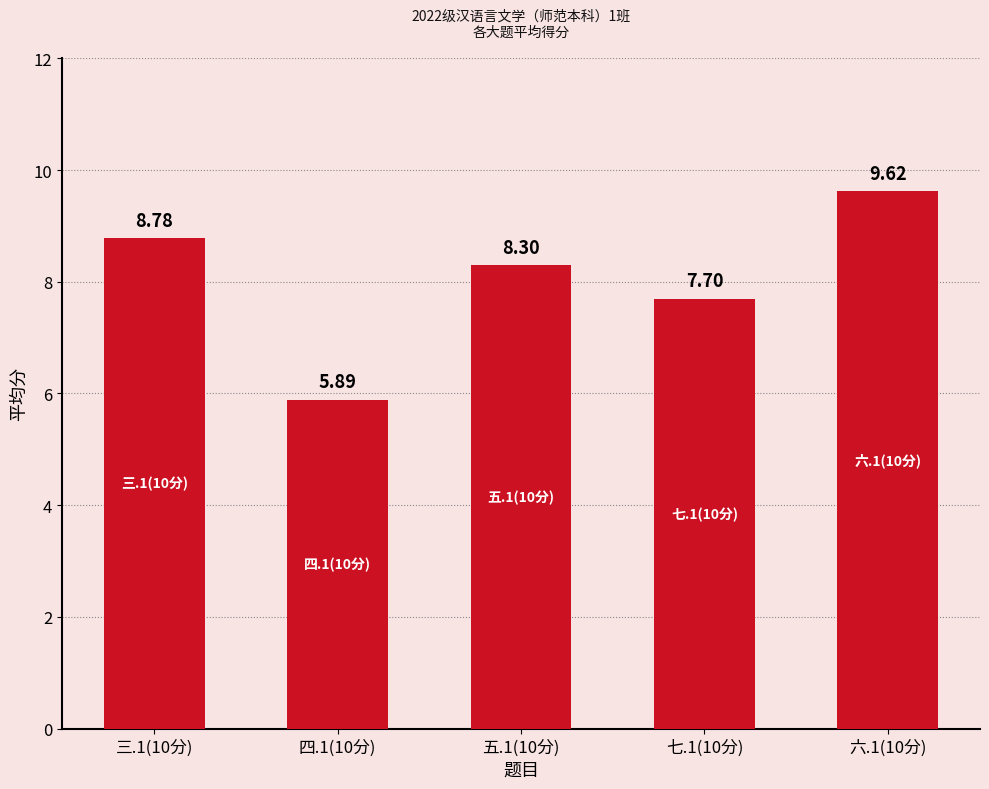

What position from the left is 七.1(10分)?

4